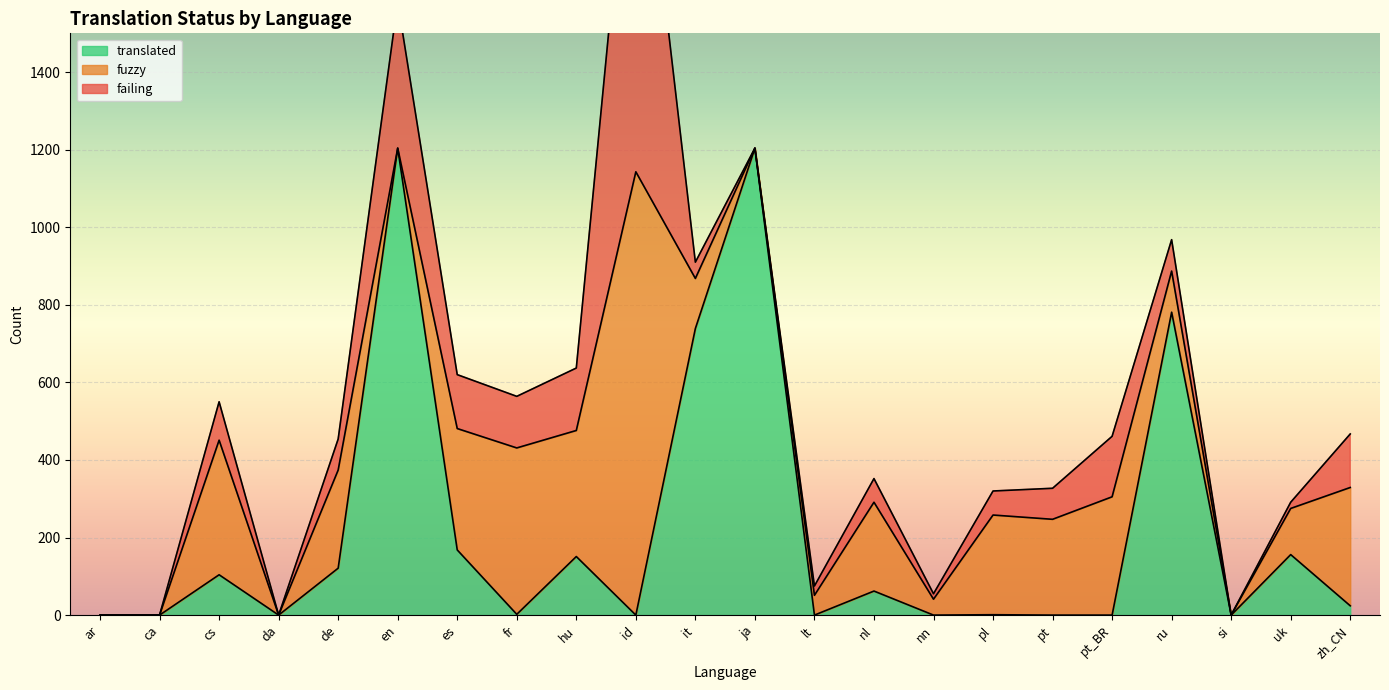

The failing series shows 62 at pl. True or false?

True